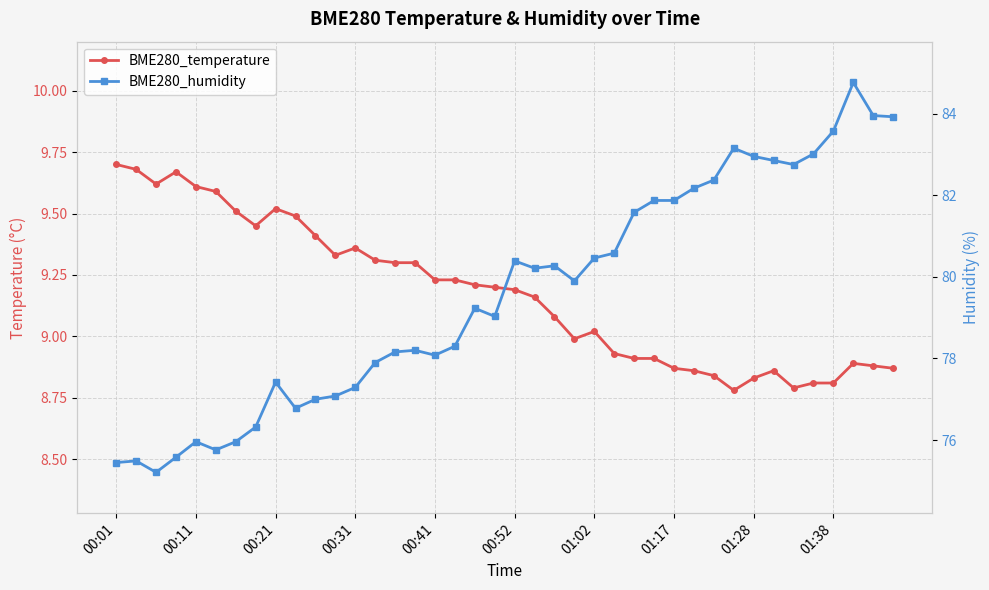

What is the greatest value displayed?

84.8